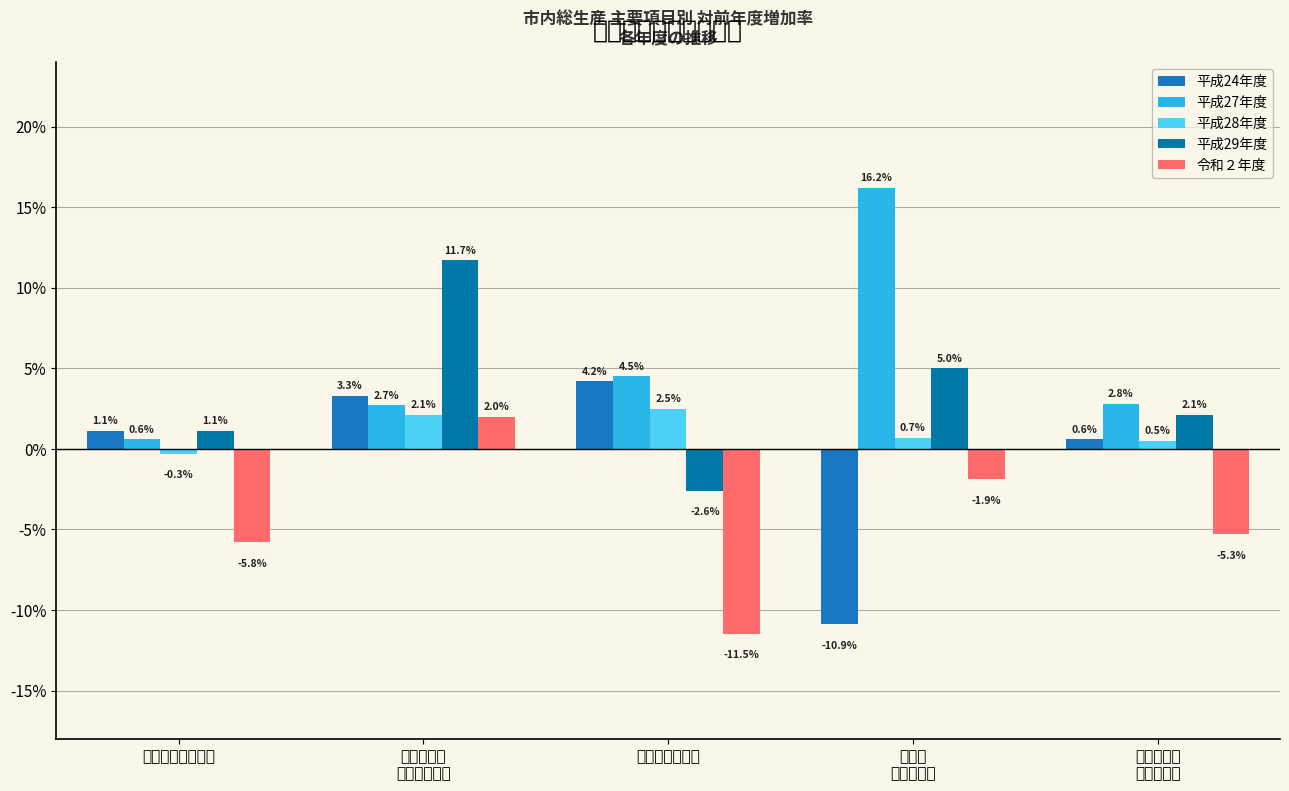

The 平成24年度 series shows 4.2 at 市内総資本形成. True or false?

True